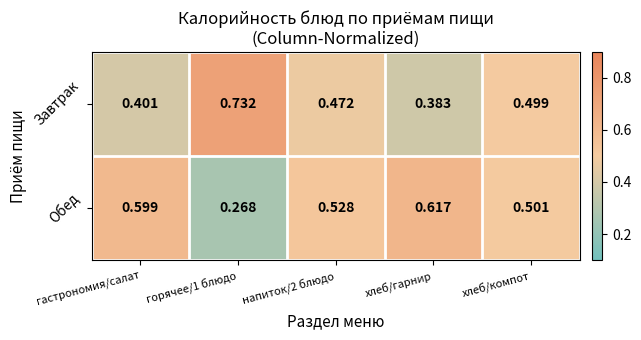

Which series has the largest total across all categories?

Обед